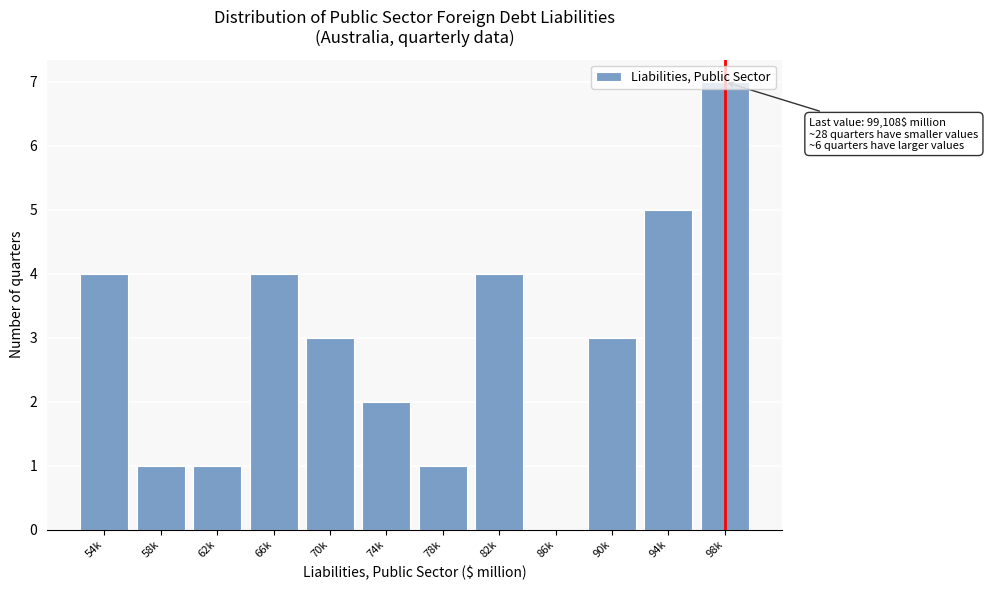

Approximately how many times larger is the value at 98k compared to 62k?

7.0